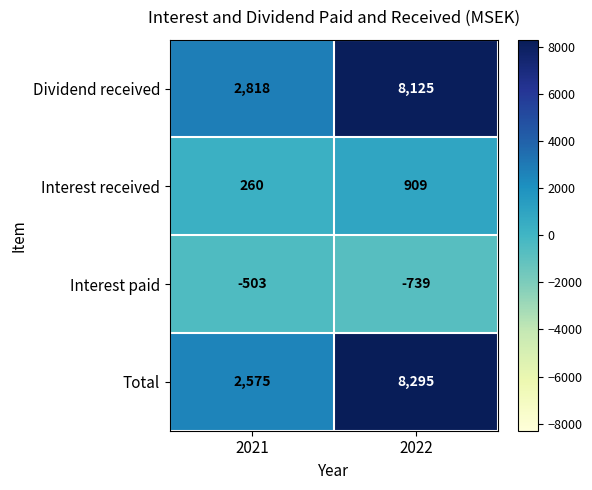

Which series has the largest range (max minus min)?

Total